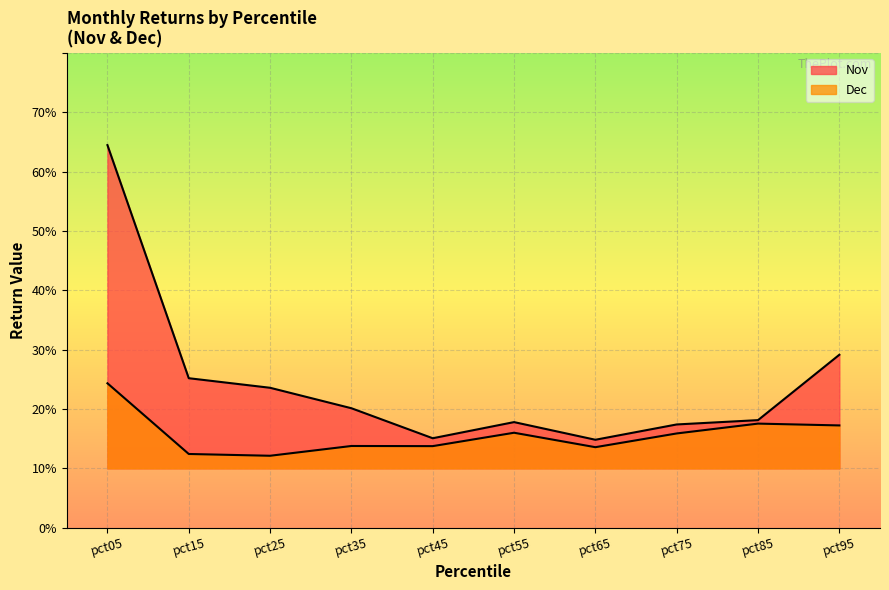

True or false: Dec has more than 2 points higher than both neighbors.

True